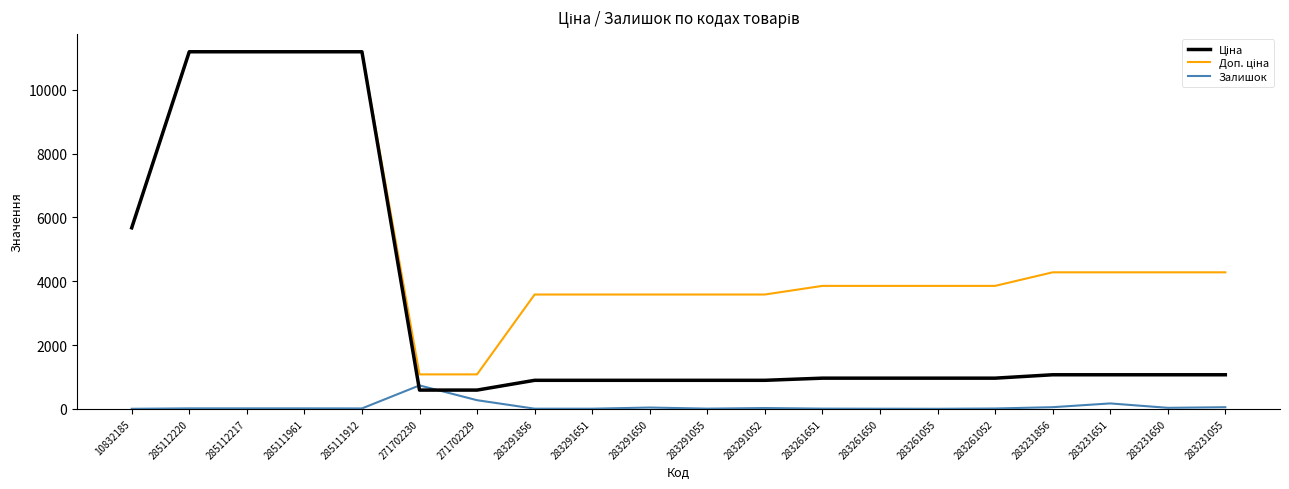

What is the spread (max minus min) of values at 283291052?

3556.6